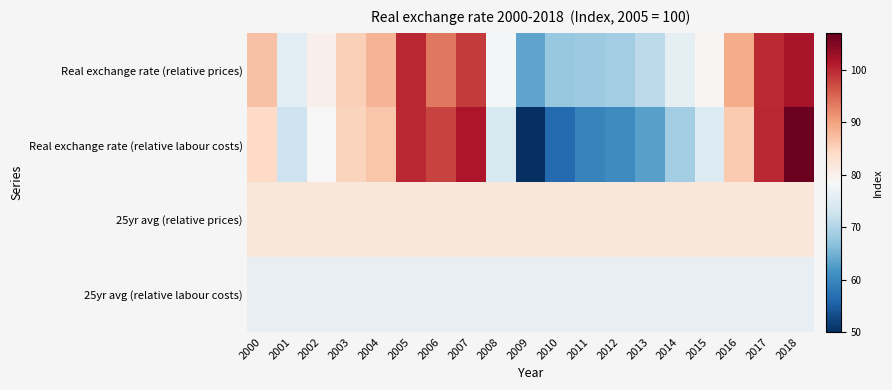

What is the minimum value shown in the chart?

50.1